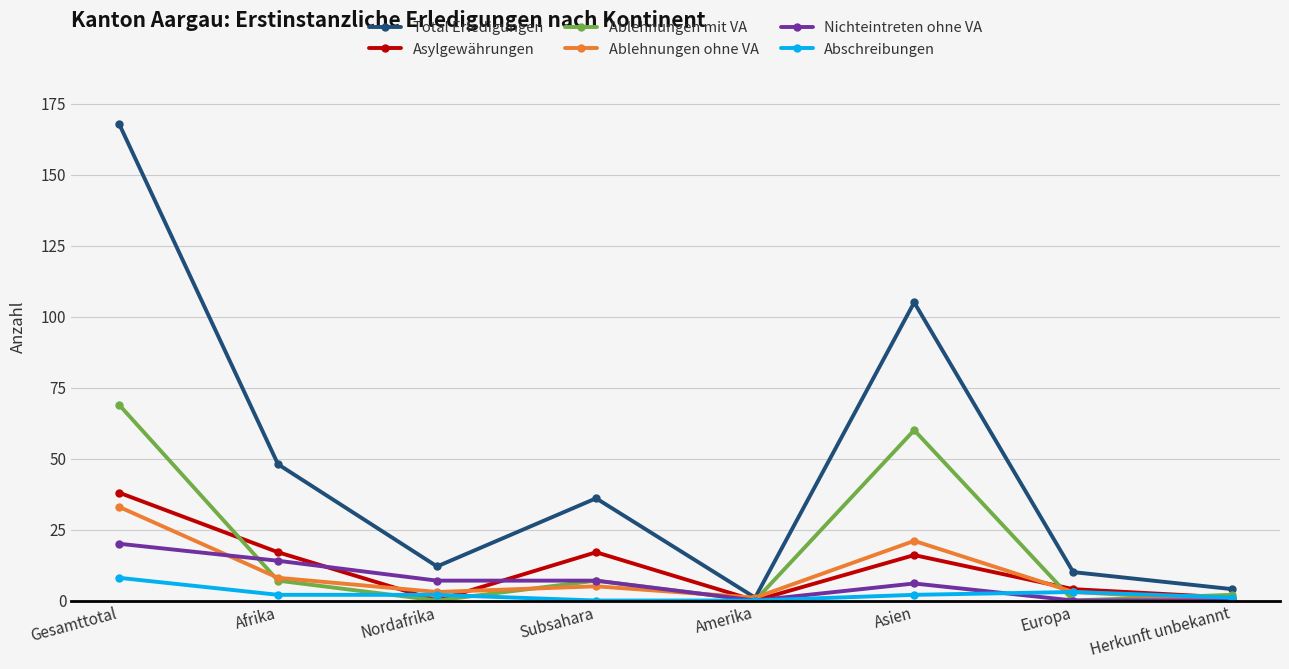

At how many categories does at least one series exceed 144?

1